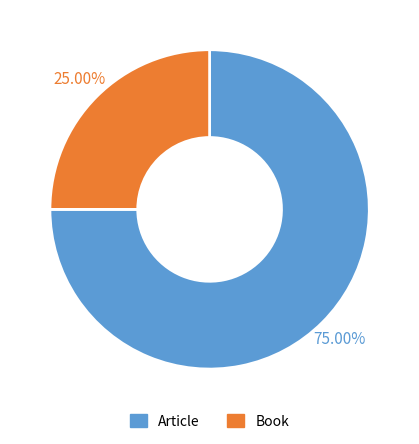

Rank the categories by value from highest to lowest.

Article, Book